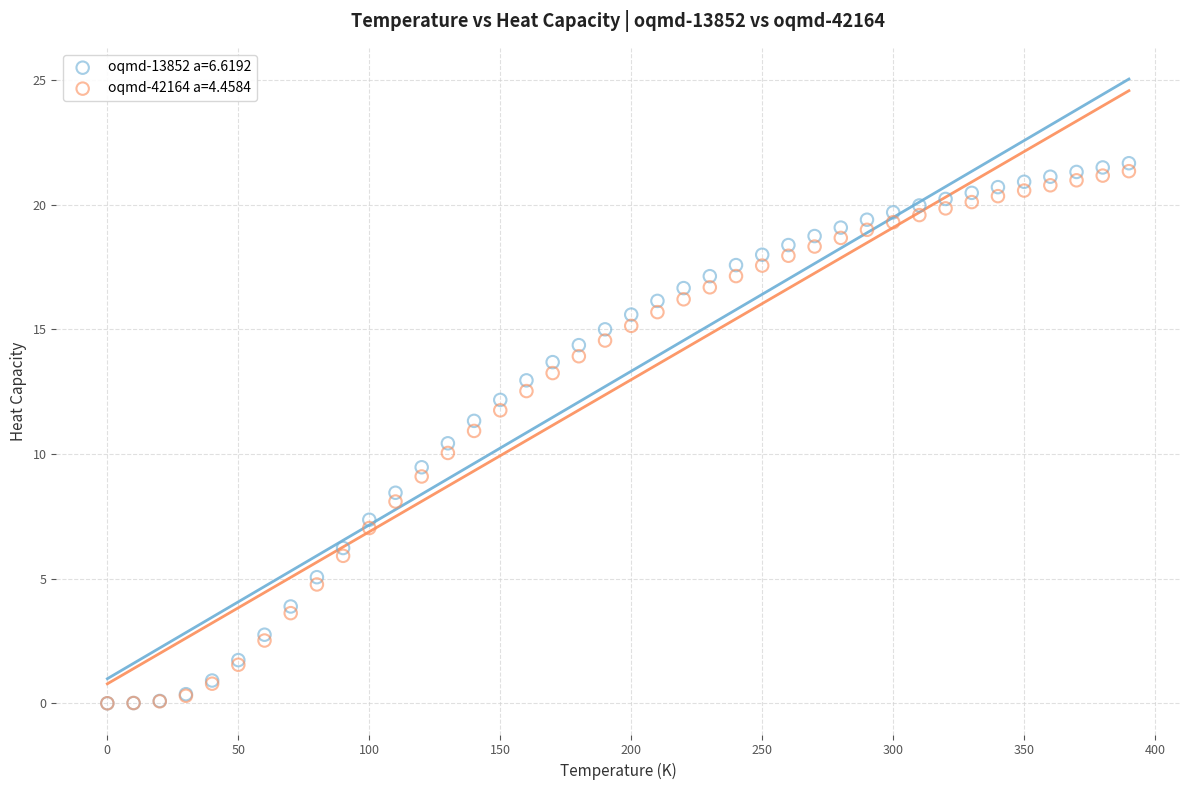

Which series reaches the maximum Y coordinate?

oqmd-13852 a=6.6192